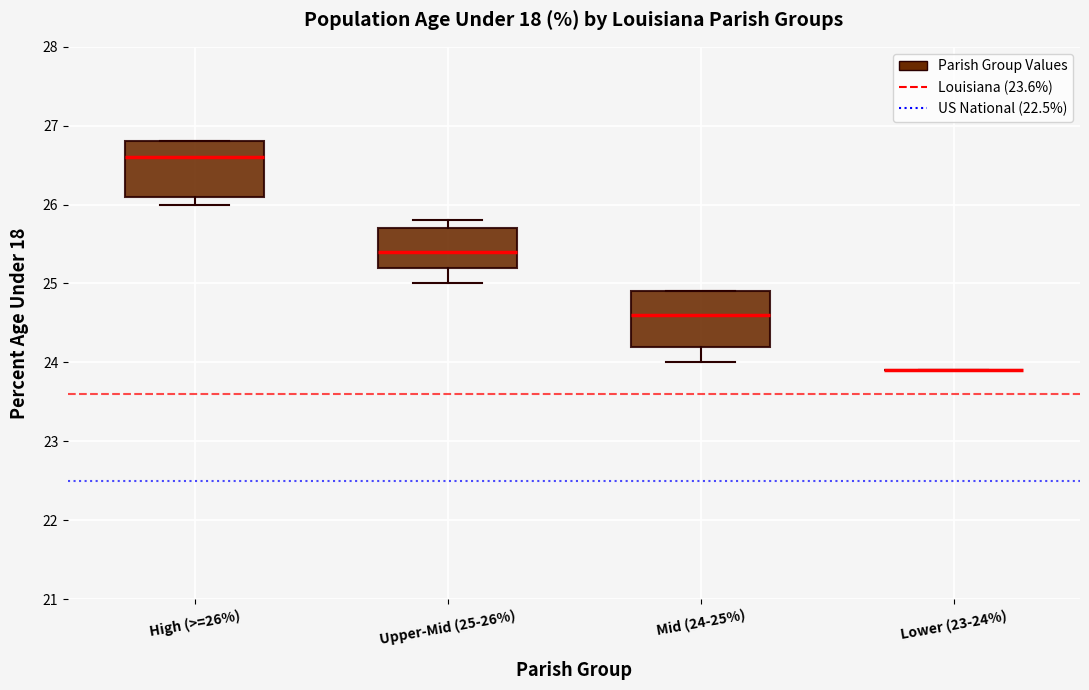

Where is the lower edge of the box for Mid (24-25%) on the y-axis? The values are not printed on the chart, so give them approximately, as read against the axis.

24.2